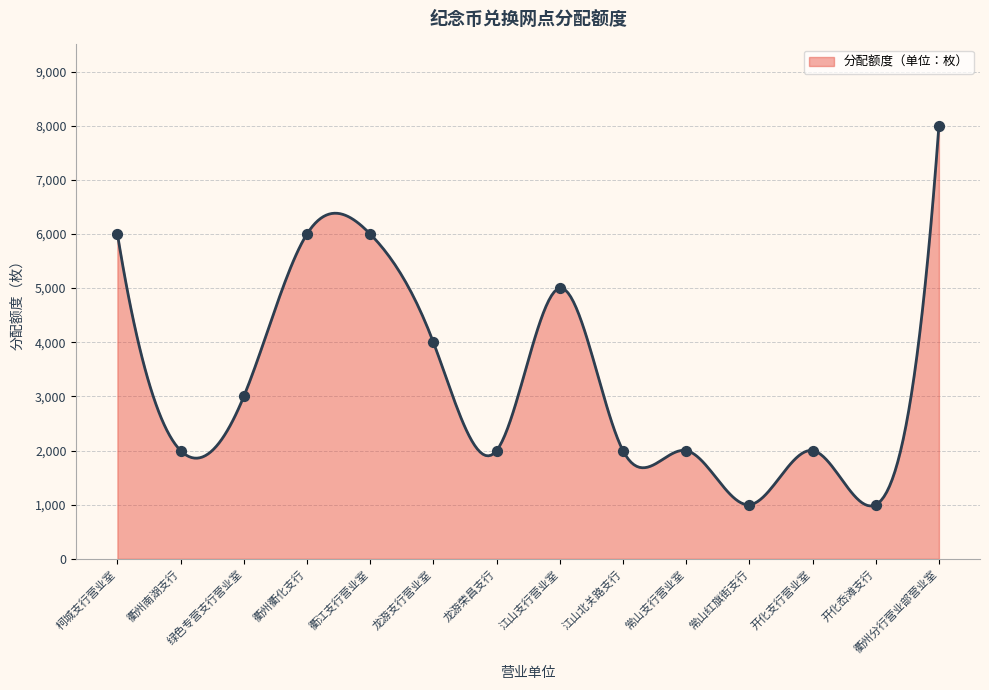

What is the greatest value displayed?

8000.0